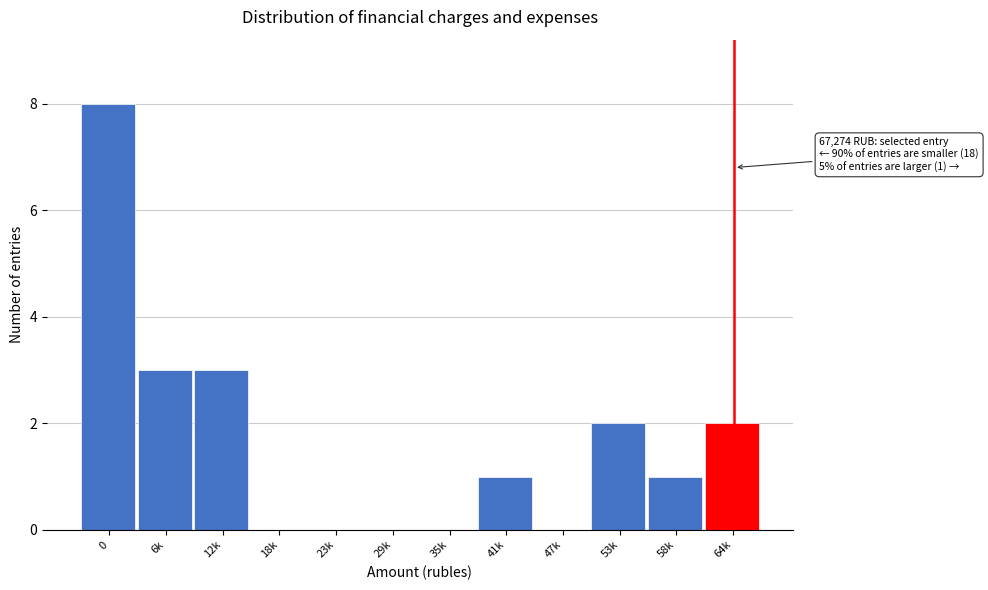

Reading right to left, transcribe all the data shown in this chart.

64k=2	58k=1	53k=2	47k=0	41k=1	35k=0	29k=0	23k=0	18k=0	12k=3	6k=3	0=8